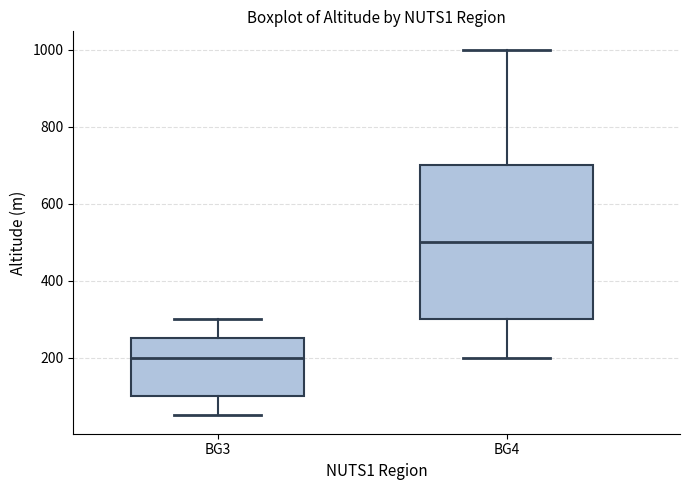

Reading left to right, transcribe this box plot: for each box, give where its median line is, the range the box spans, and where its two whiskers end, as read against the y-axis. The values are not printed on the chart, so give them approximately, as read against the axis.

BG3: median 200, box 100 to 260, whiskers 60 to 300
BG4: median 500, box 300 to 700, whiskers 200 to 1000